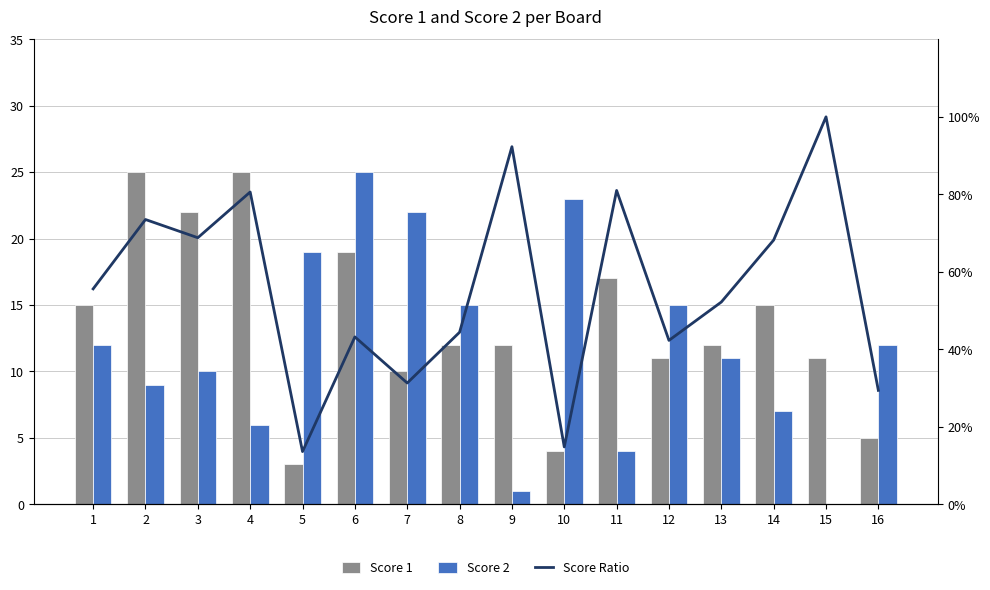

What are all the series names shown in the legend?

Score 1, Score 2, Score Ratio